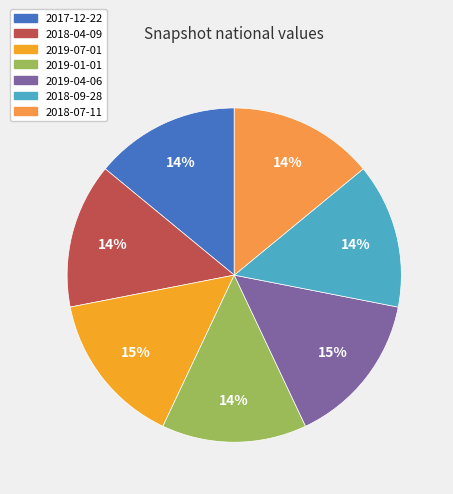

True or false: 2018-09-28 accounts for 6% of the total.

False